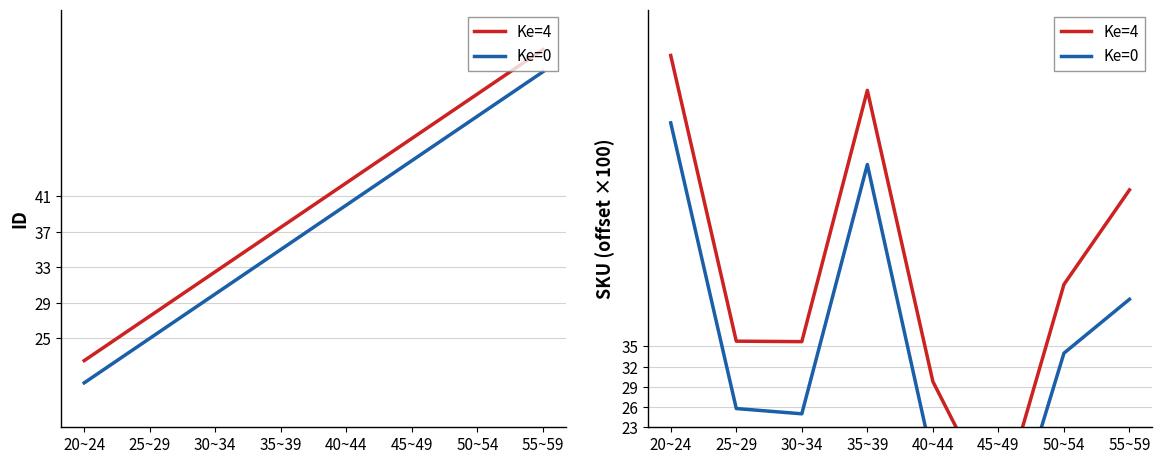

True or false: Ke=0 and Ke=4 intersect in this chart.

False